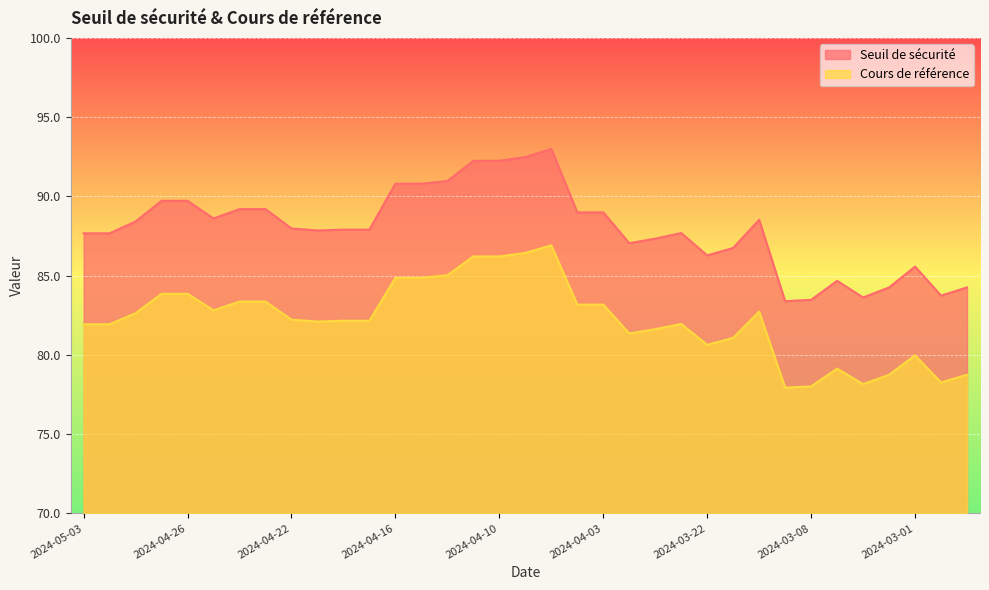

At which label does Cours de référence first exceed 82?

2024-04-30